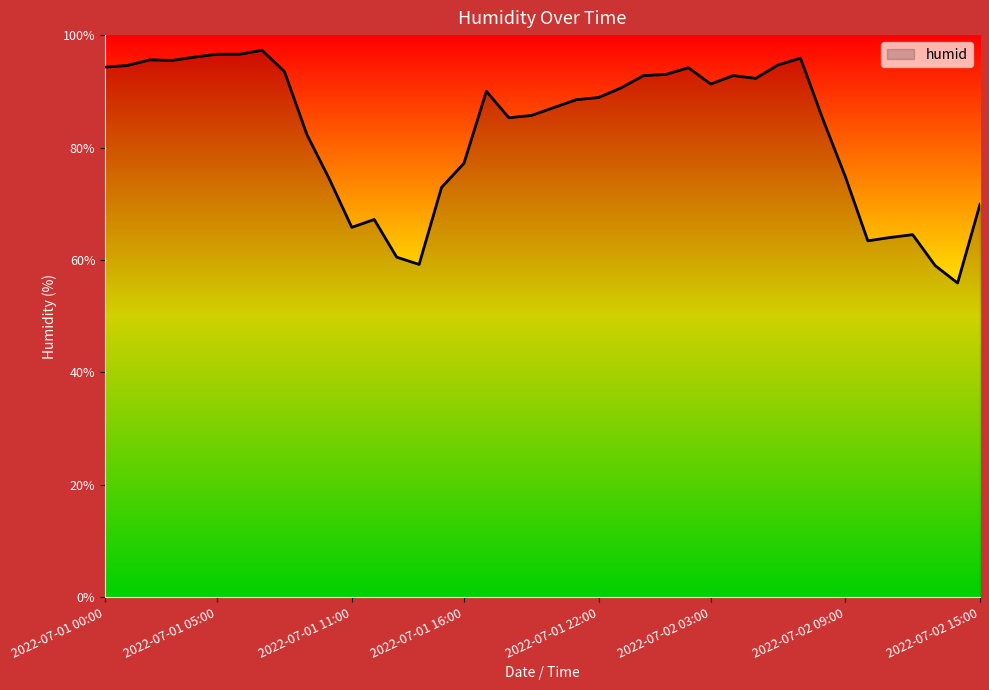

What is the minimum value shown in the chart?

55.9